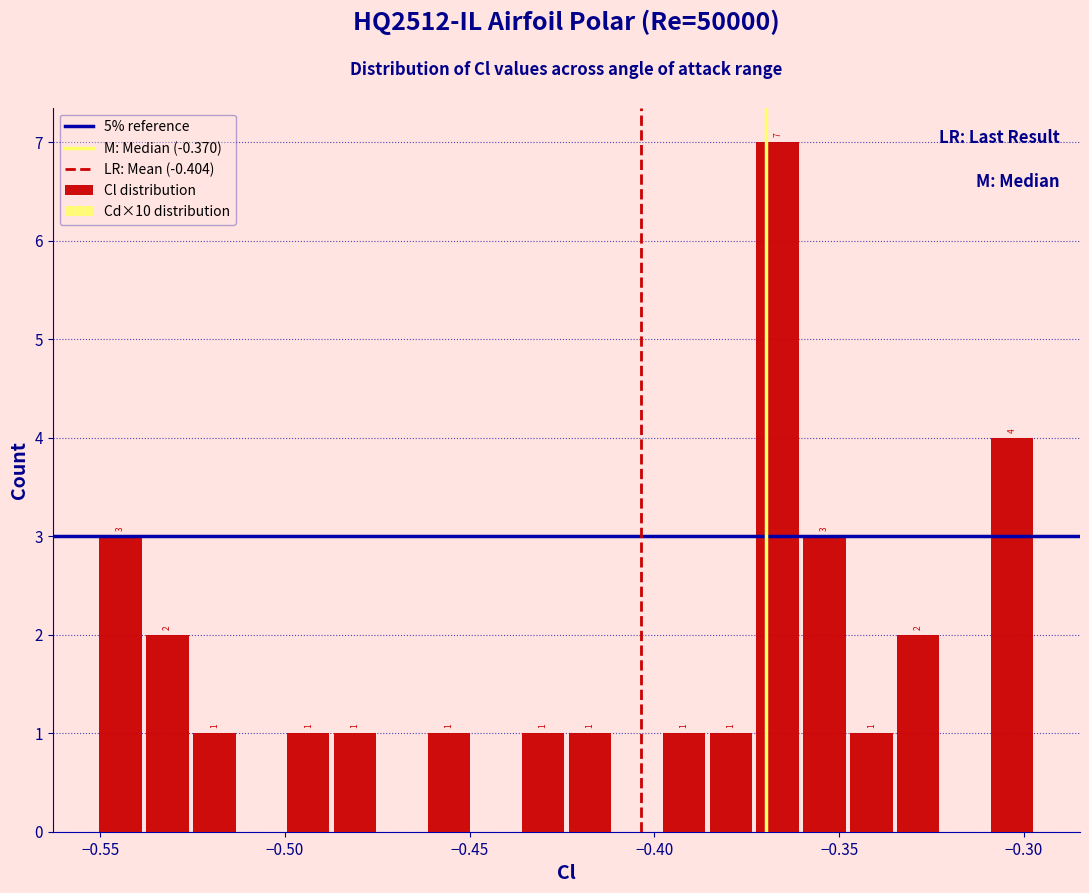

Around what value on the x-axis is the tallest bar? Give the approximate position of its centre, as read against the axis.

-0.365